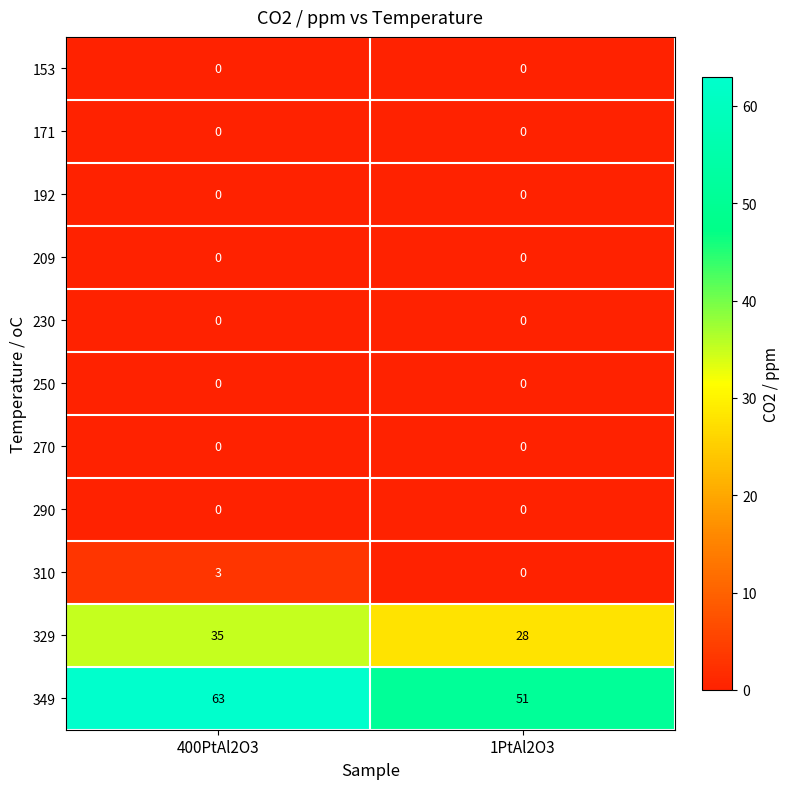

What is the total value across all series at 1PtAl2O3?

79